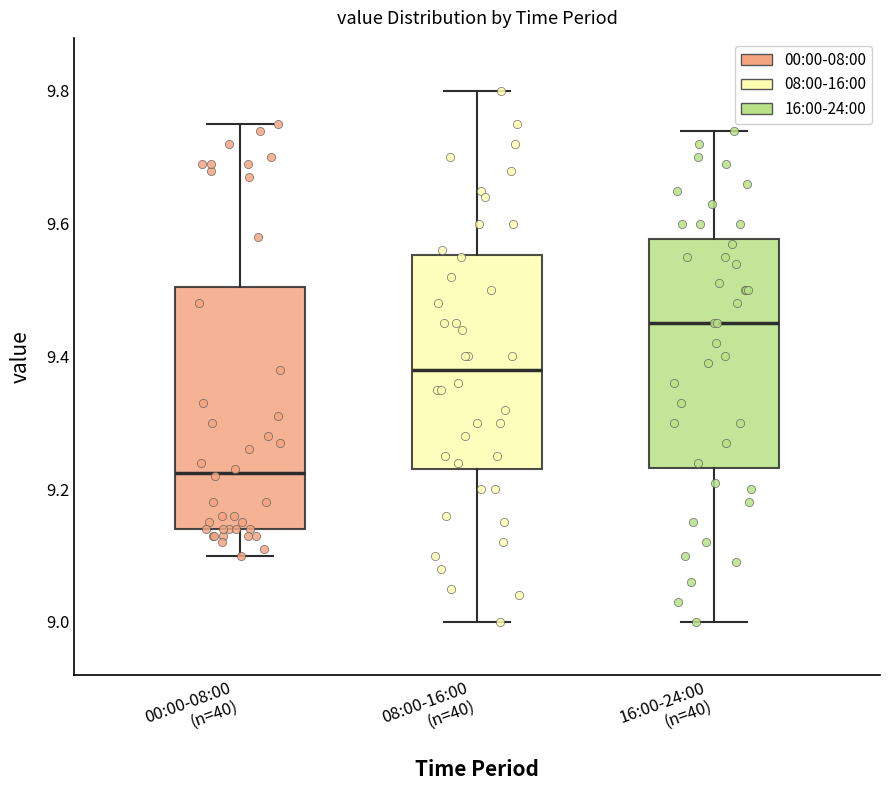

Reading left to right, read every box against the y-axis: the position of its median line, the range the box covers, and the ends of its whiskers. The values are not printed on the chart, so give them approximately, as read against the axis.

00:00-08:00 (n=40): median 9.22, box 9.14 to 9.50, whiskers 9.10 to 9.76
08:00-16:00 (n=40): median 9.38, box 9.24 to 9.56, whiskers 9.00 to 9.80
16:00-24:00 (n=40): median 9.46, box 9.24 to 9.58, whiskers 9.00 to 9.74